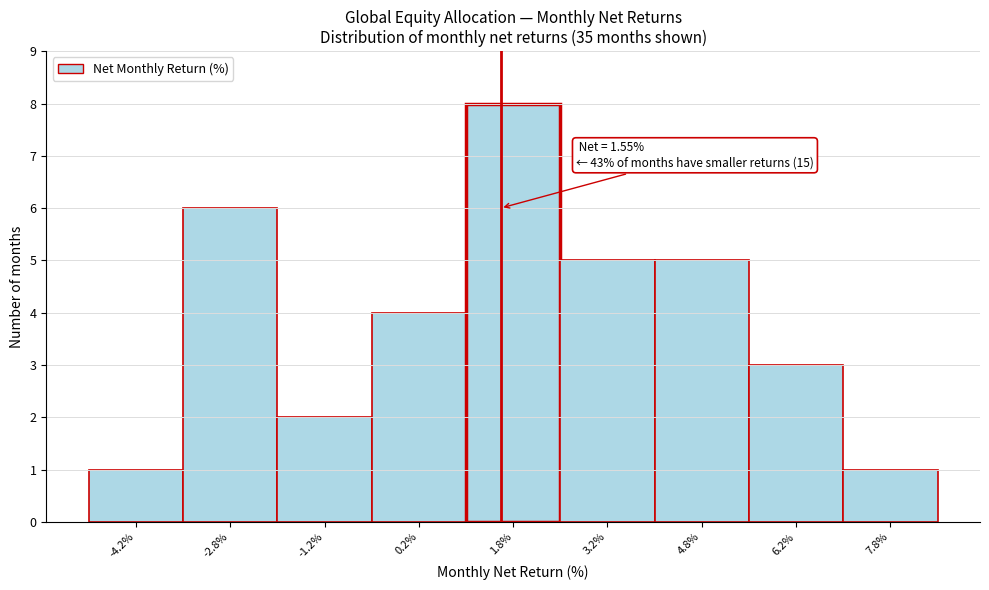

Over which range of the x-axis is the bar tallest?

1.0 to 2.5